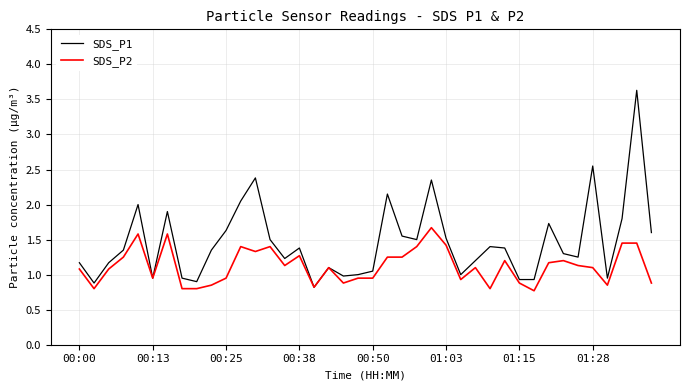

List the series in order of their overall mean, highest first.

SDS_P1, SDS_P2